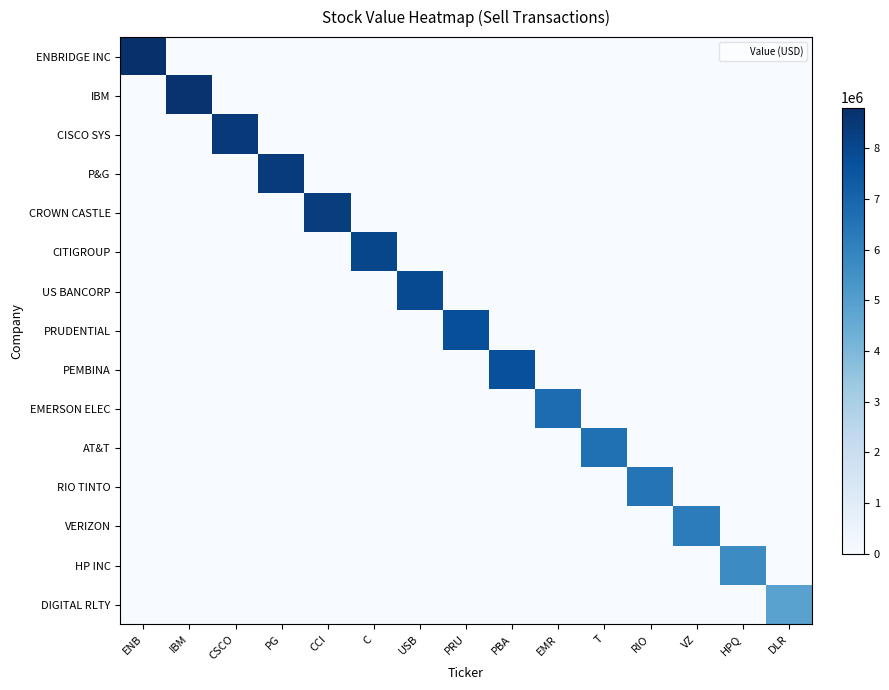

At how many categories does at least one series exceed 3881630?

15